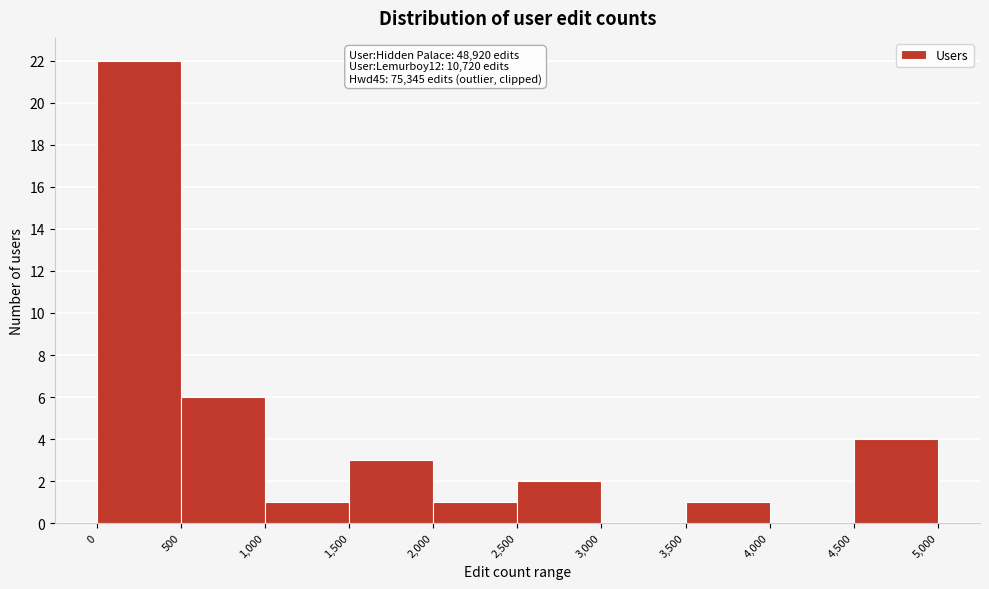

Over which range of the x-axis is the bar tallest?

0 to 500